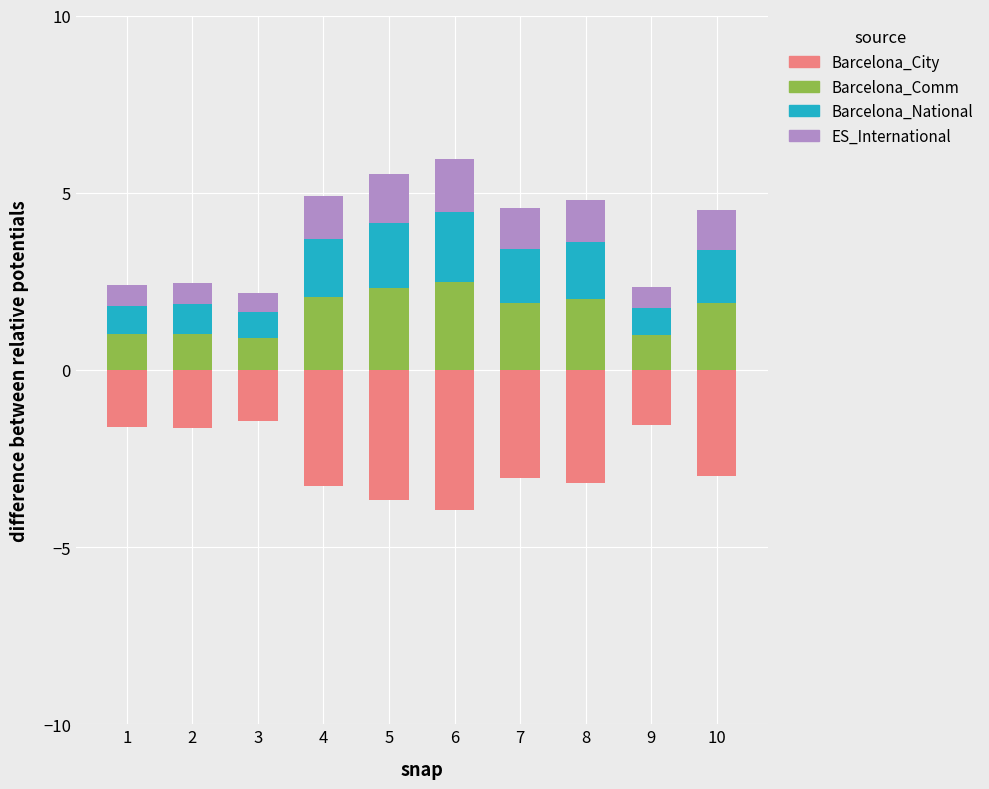

What value does the ES_International series have at 10?

1.1